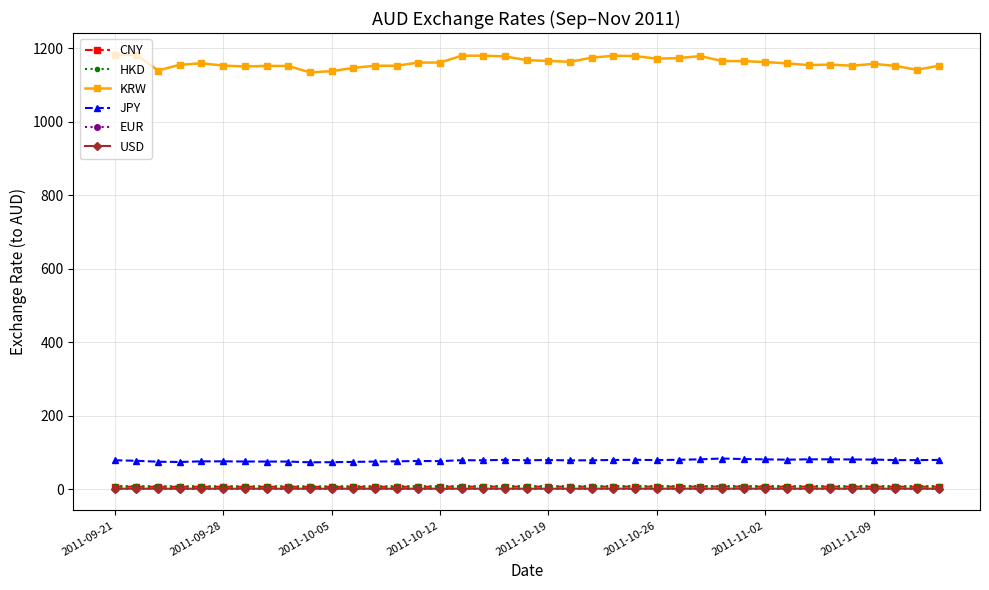

What is the value of the JPY point at the 33rd from the left?

81.0